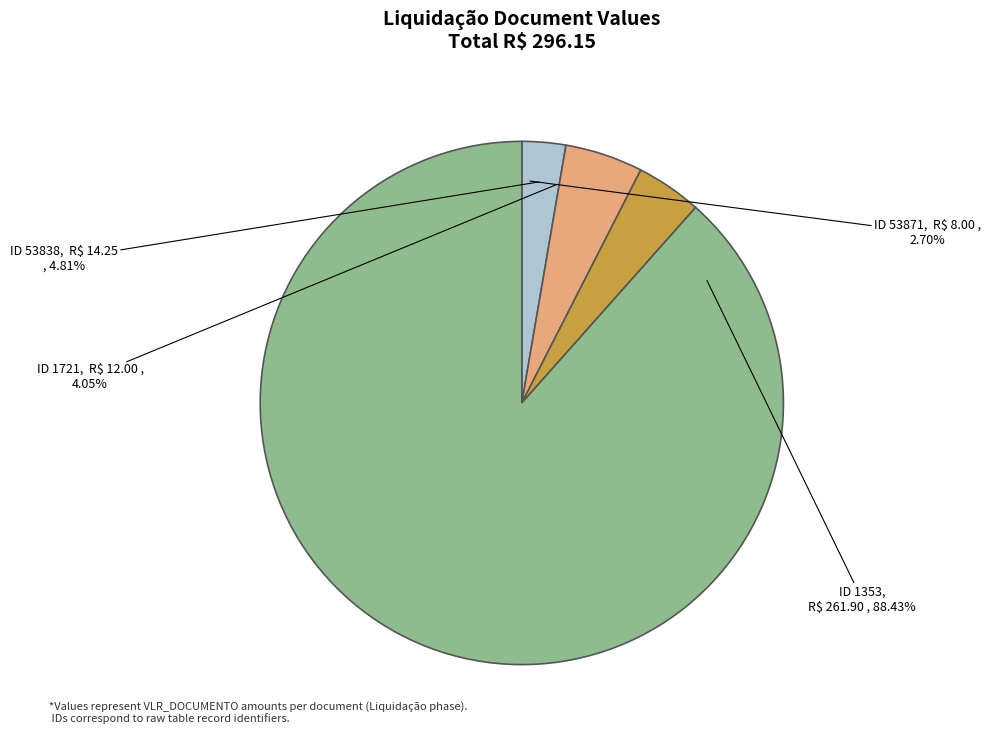

How many slices are in this pie chart?

4